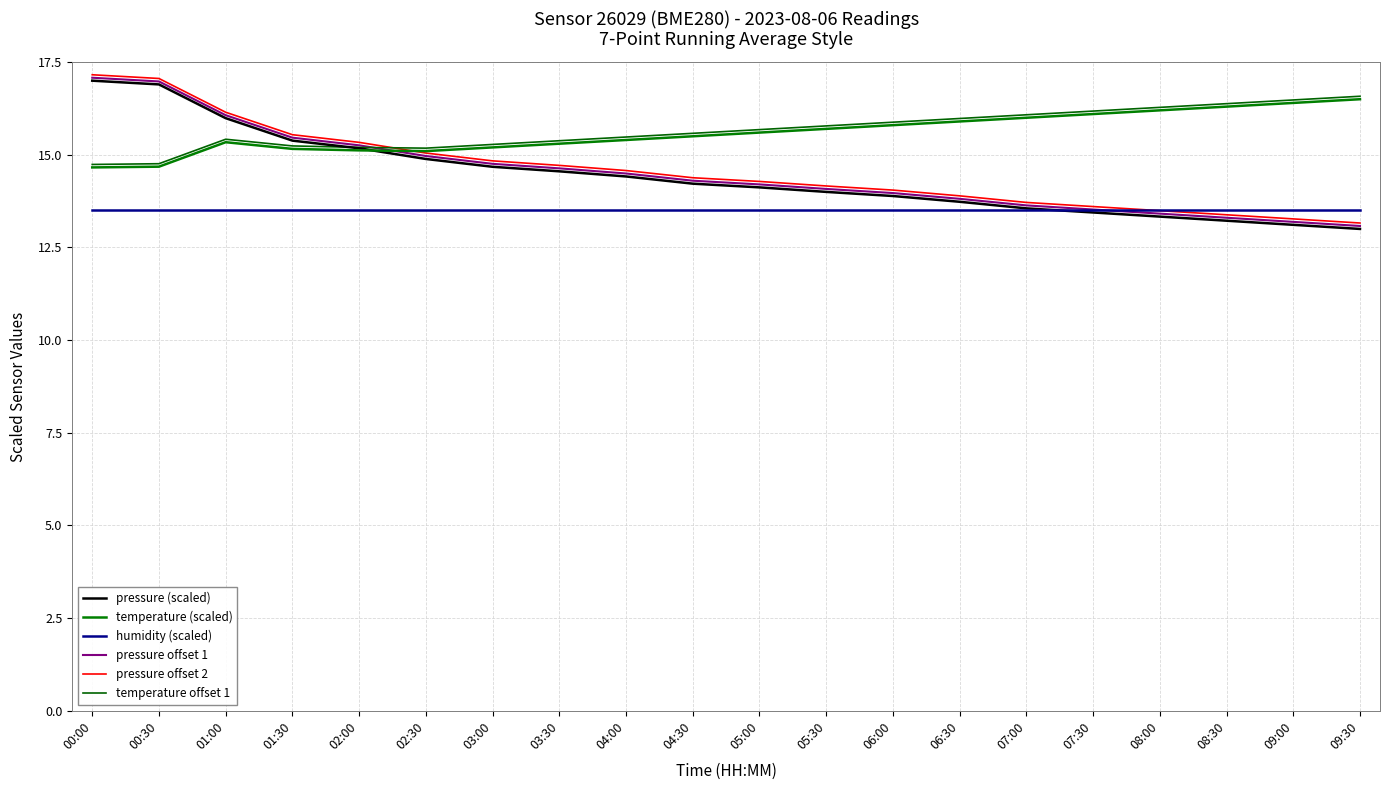

List the series in order of their peak value, highest first.

pressure offset 2, pressure offset 1, pressure (scaled), temperature offset 1, temperature (scaled), humidity (scaled)